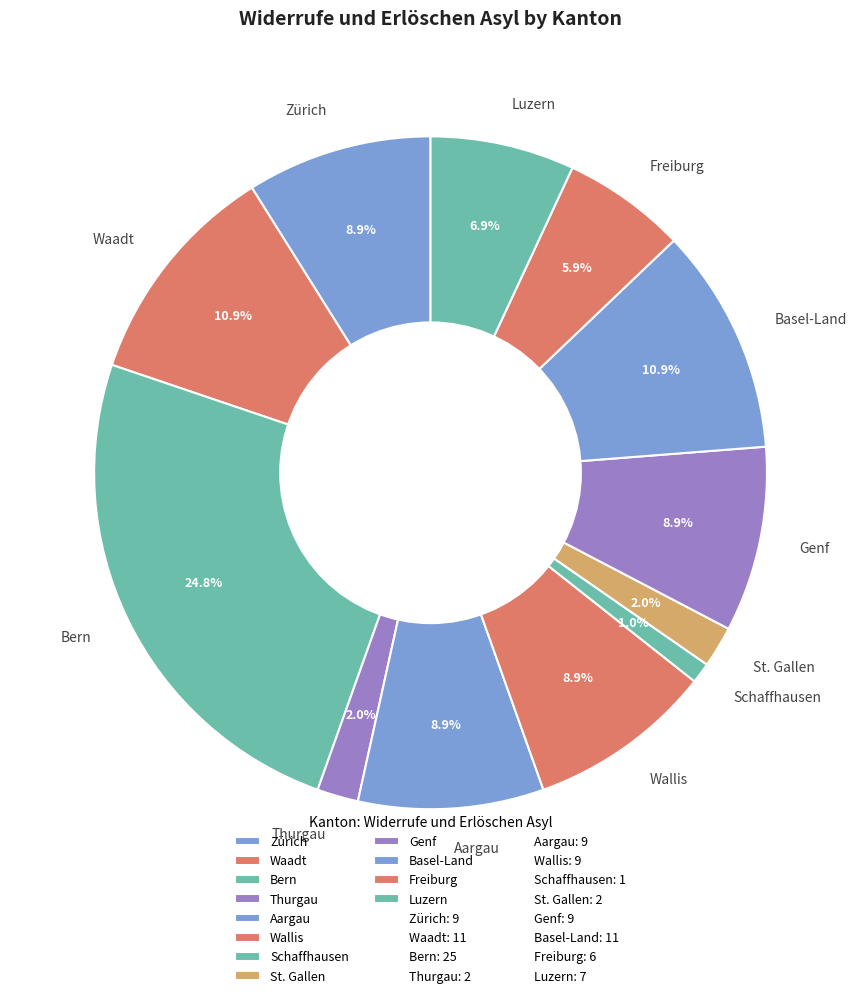

What is the ratio of the value at Freiburg to the value at Waadt?

0.5